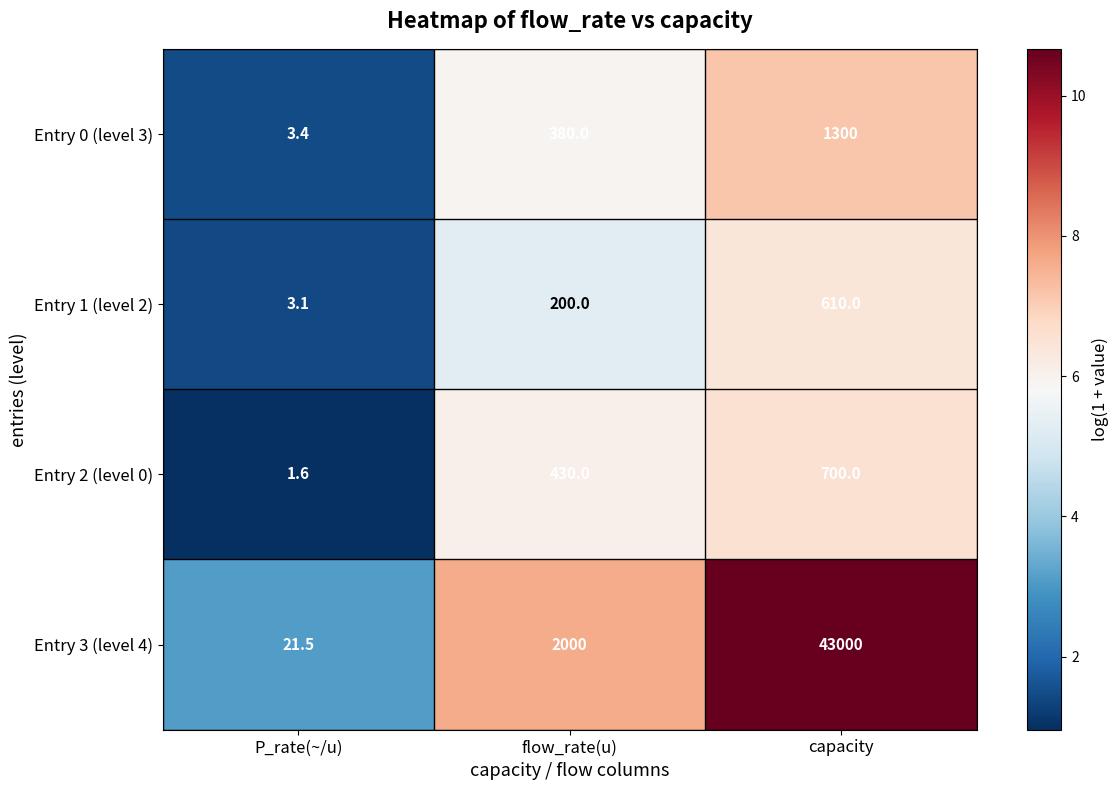

At how many categories does at least one series exceed 3?

3